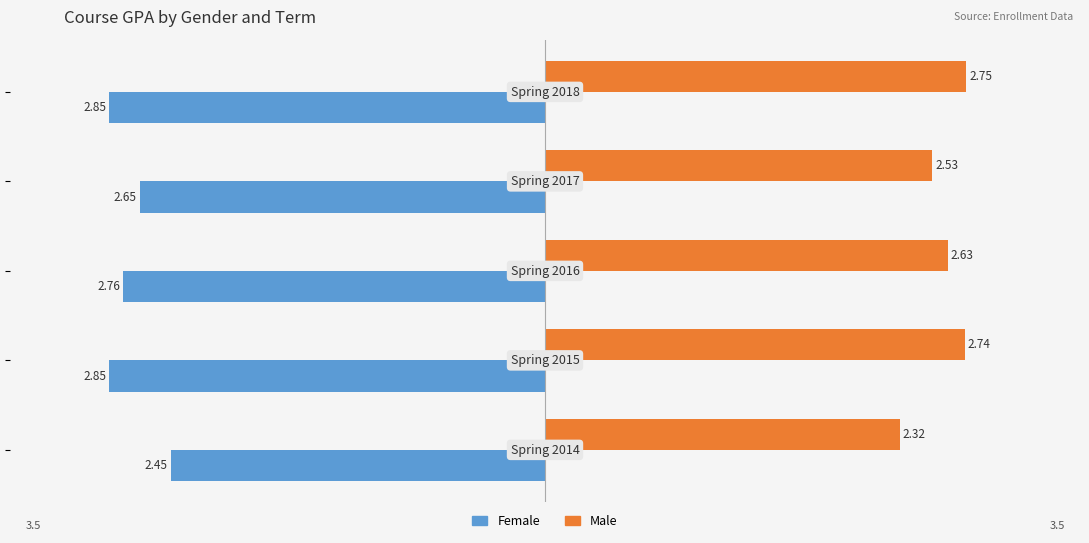

What is the average value of the Female series?

-2.7